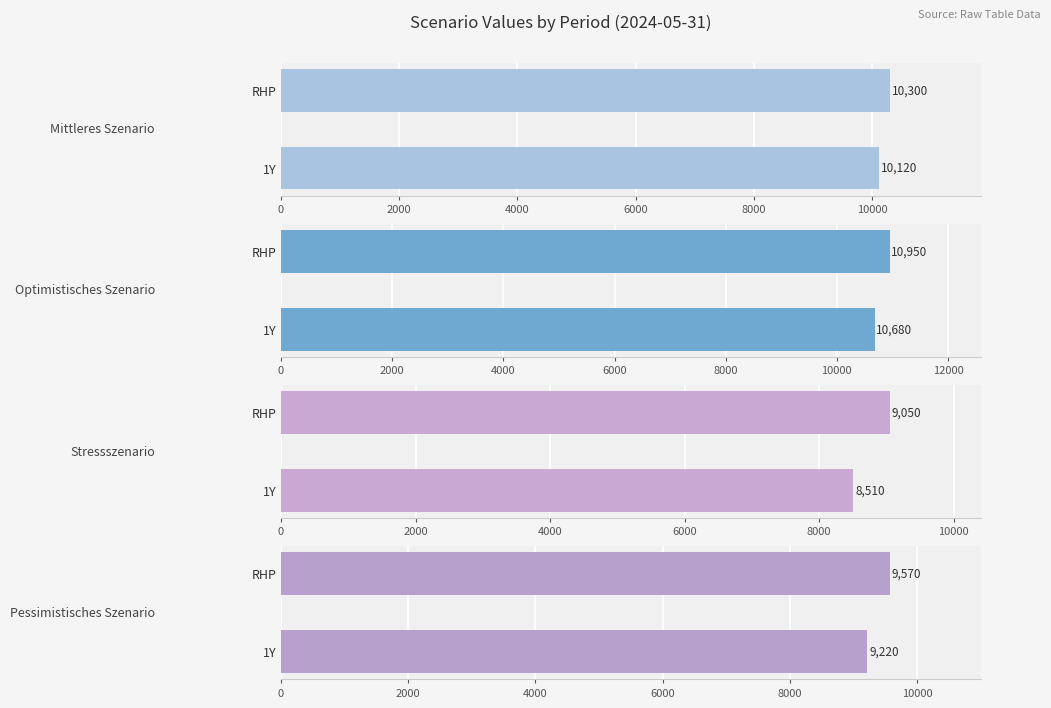

Count the Stressszenario values in the range 8510 to 9050.

2